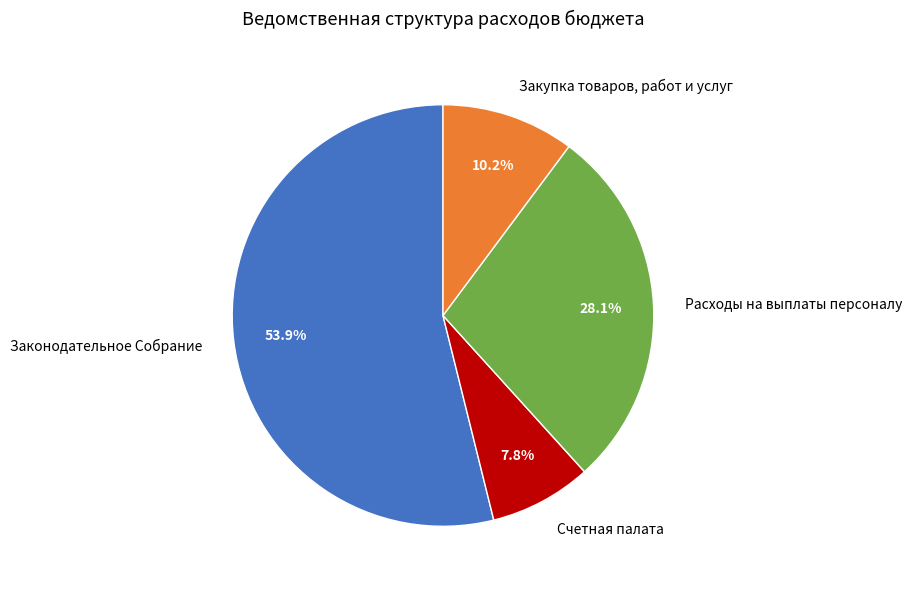

Which category accounts for the majority?

Законодательное Собрание